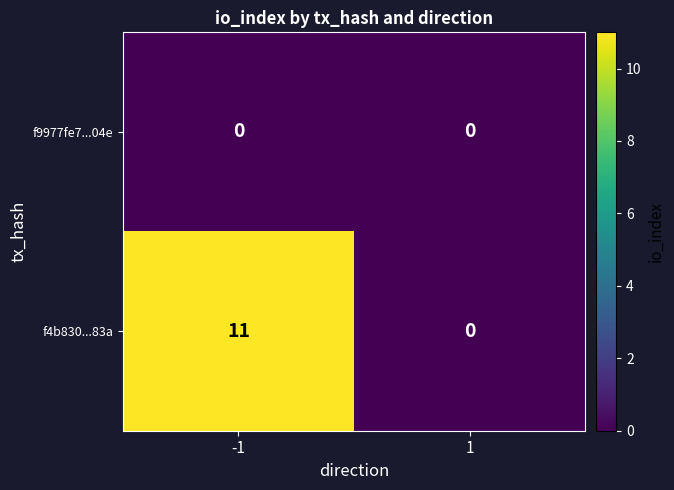

At how many categories does at least one series exceed 3?

1